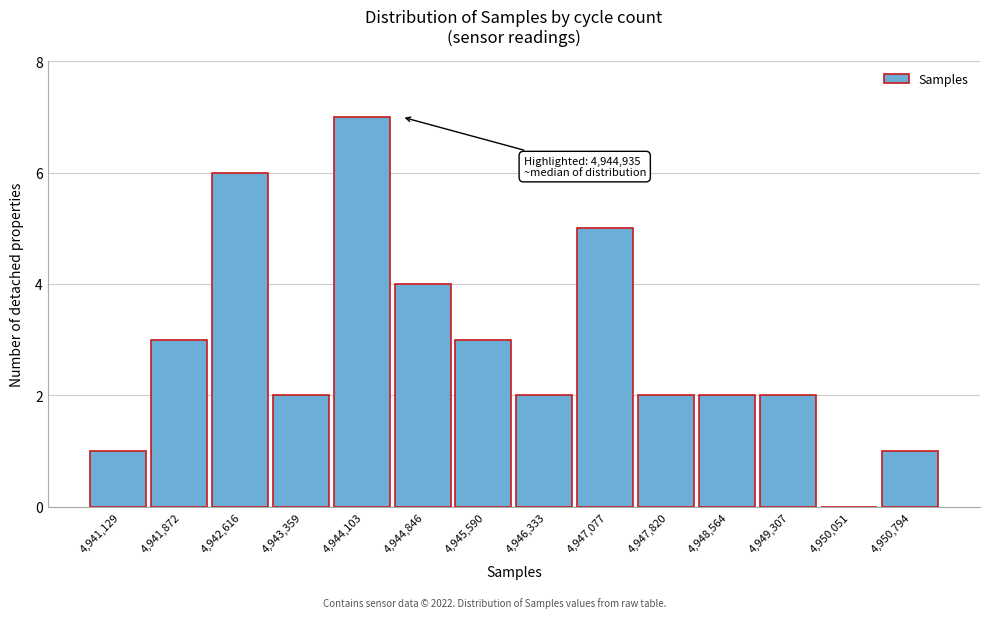

Reading left to right, extract all data points from this chart.

4,941,129=1	4,941,872=3	4,942,616=6	4,943,359=2	4,944,103=7	4,944,846=4	4,945,590=3	4,946,333=2	4,947,077=5	4,947,820=2	4,948,564=2	4,949,307=2	4,950,051=0	4,950,794=1